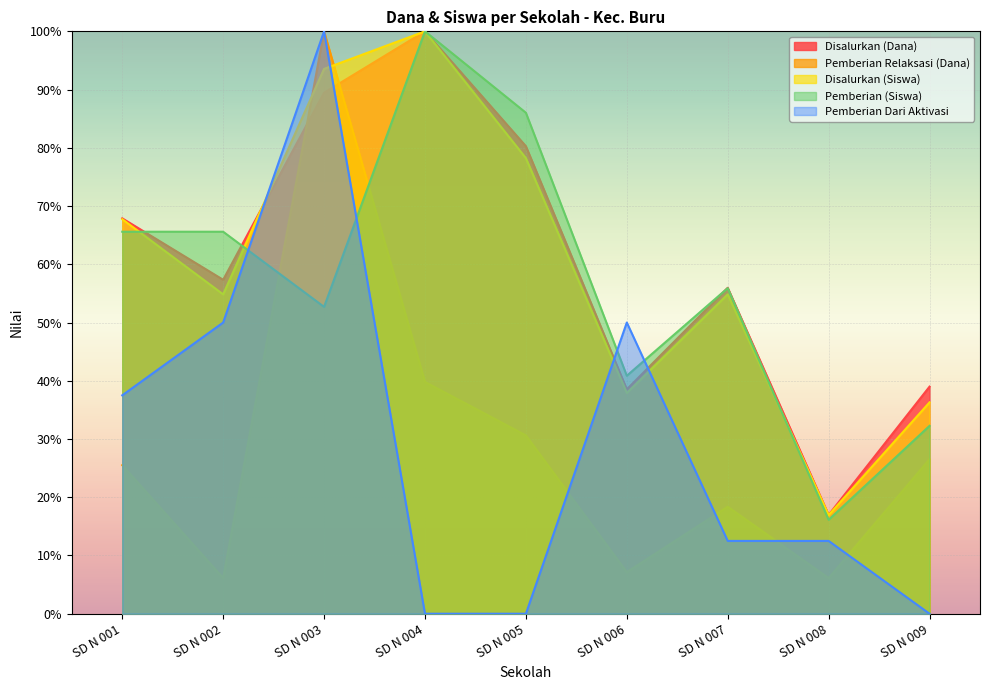

What is the value of the Disalurkan (Dana) point at the 3rd from the left?

89.4